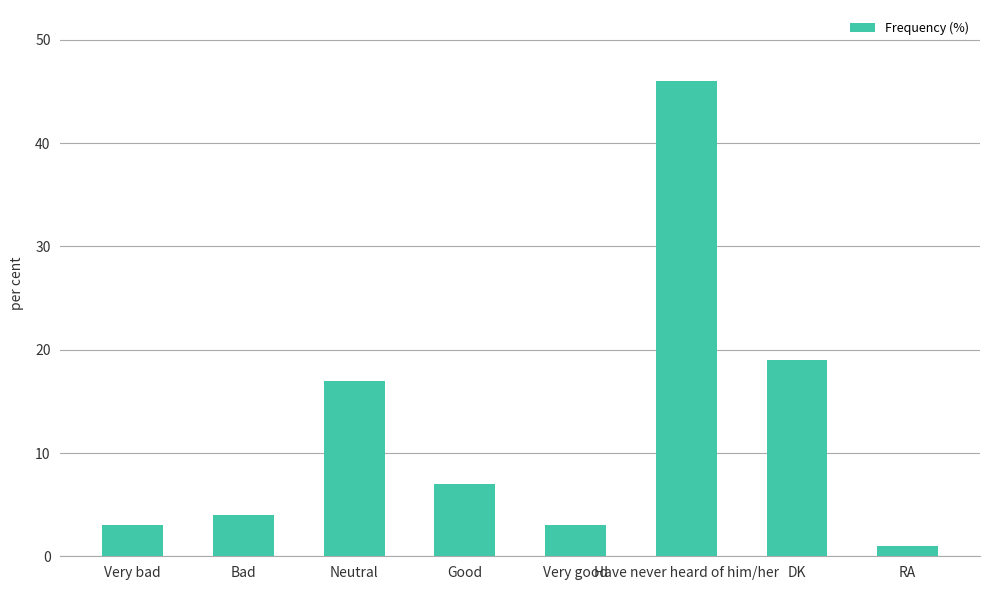

At which label is the value closest to 23?

DK